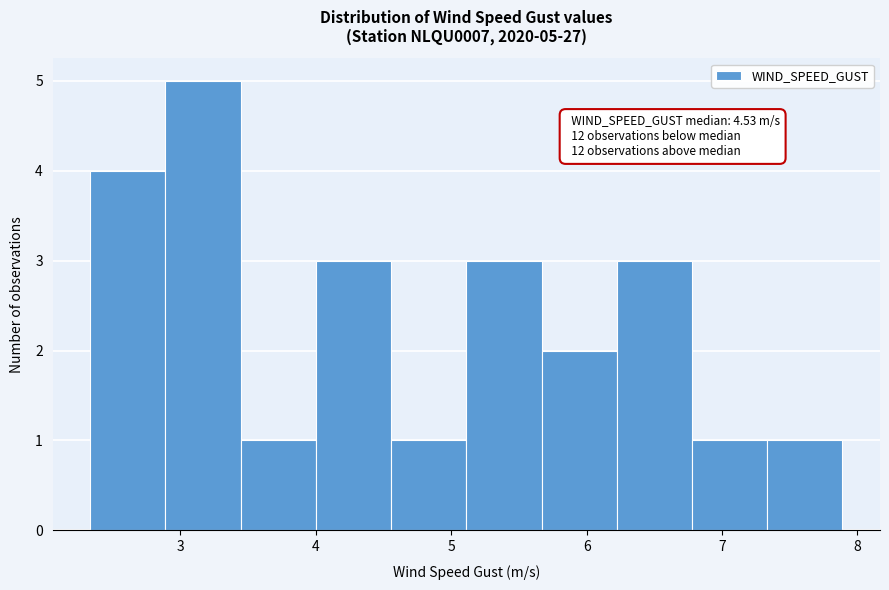

Which range on the x-axis has the tallest bar?

2.9 to 3.4